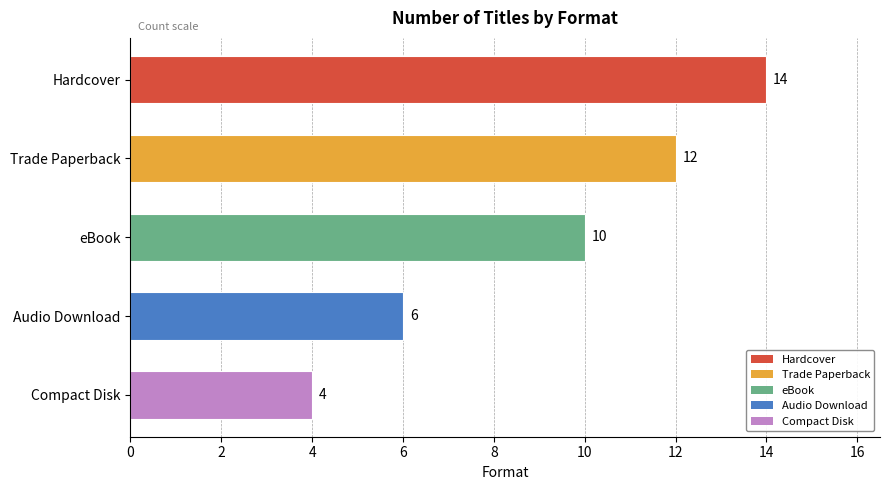

How many distinct data groups are displayed?

1